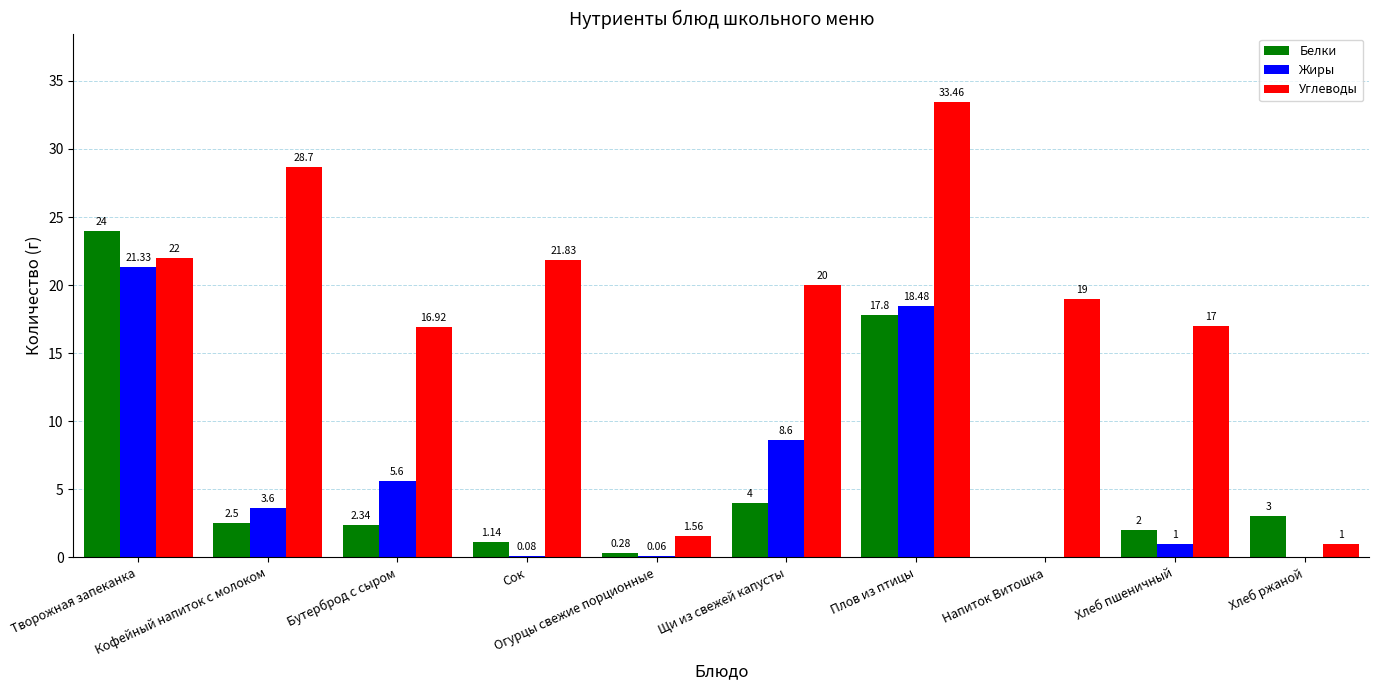

Which series has the largest total across all categories?

Углеводы